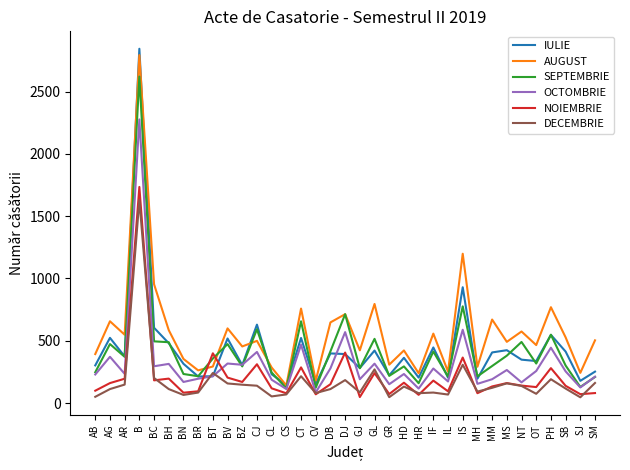

Does the chart display data point markers on the line(s)?

No